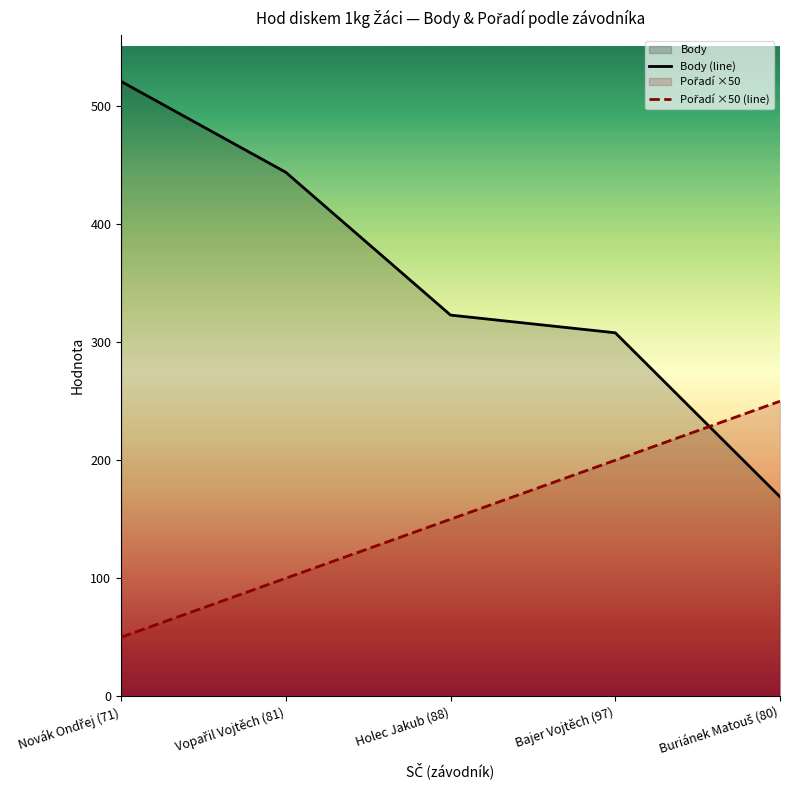

What is the spread (max minus min) of values at Vopařil Vojtěch (81)?

344